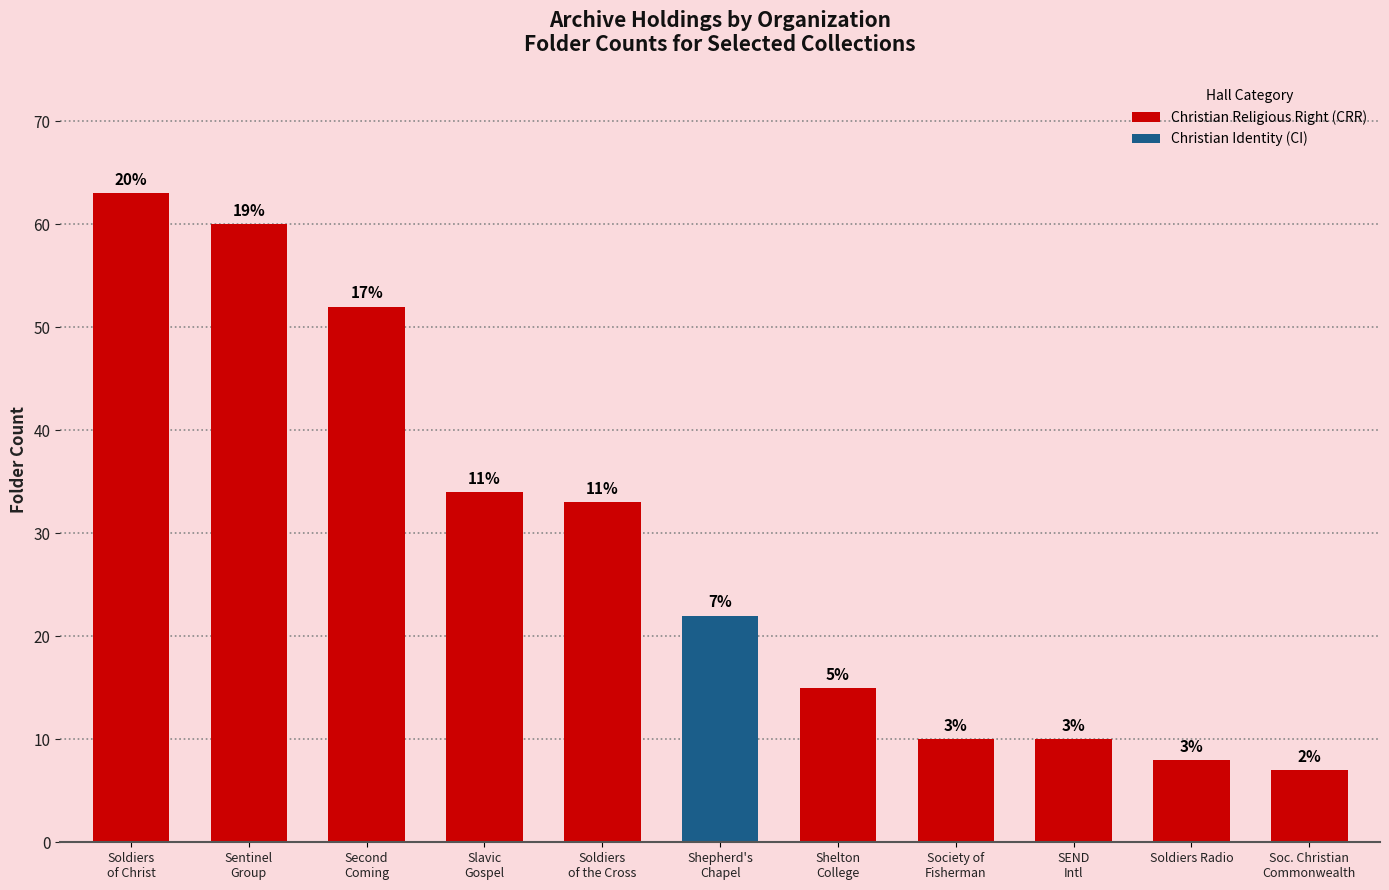

What is the sum of the values at Slavic Gospel Association and Shelton College Press?

49